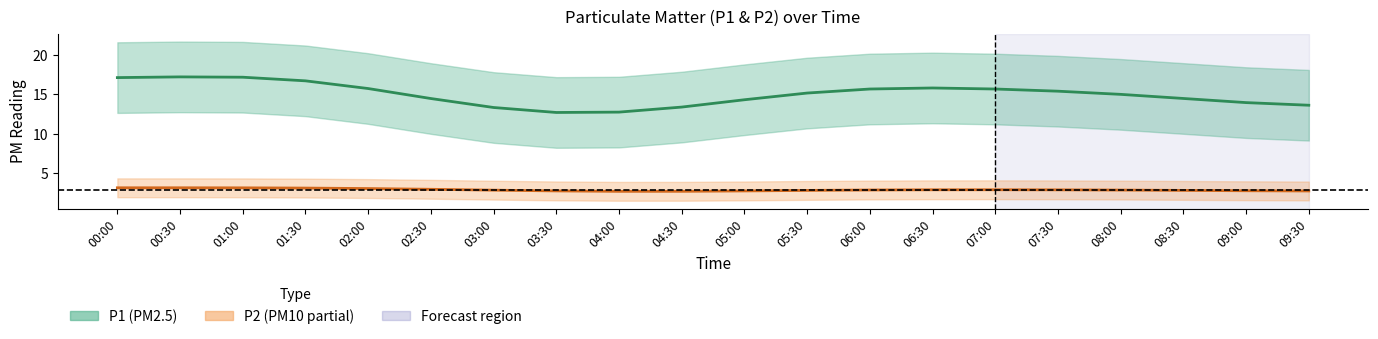

How many lines are shown in the chart?

2